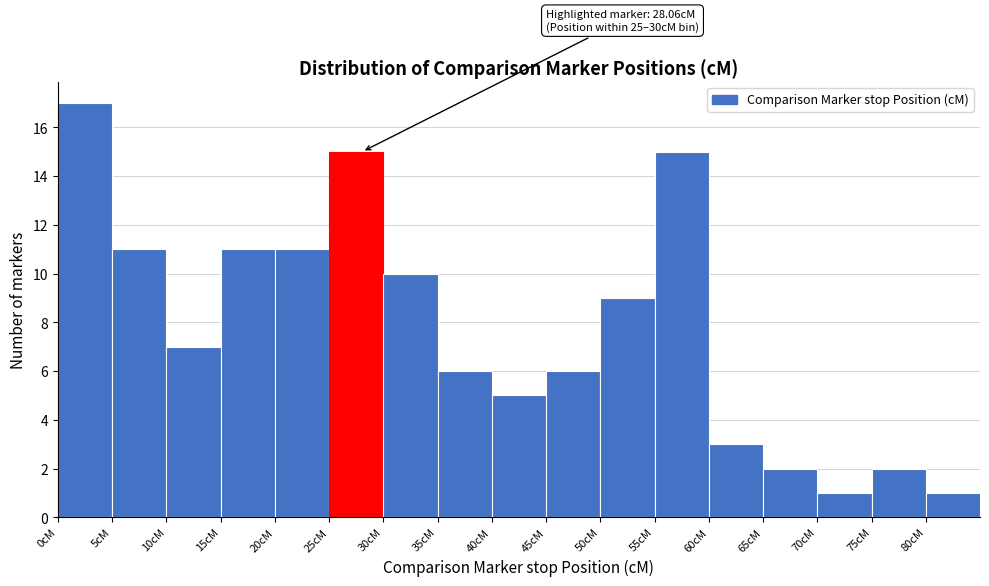

Which range on the x-axis has the tallest bar?

0 to 5